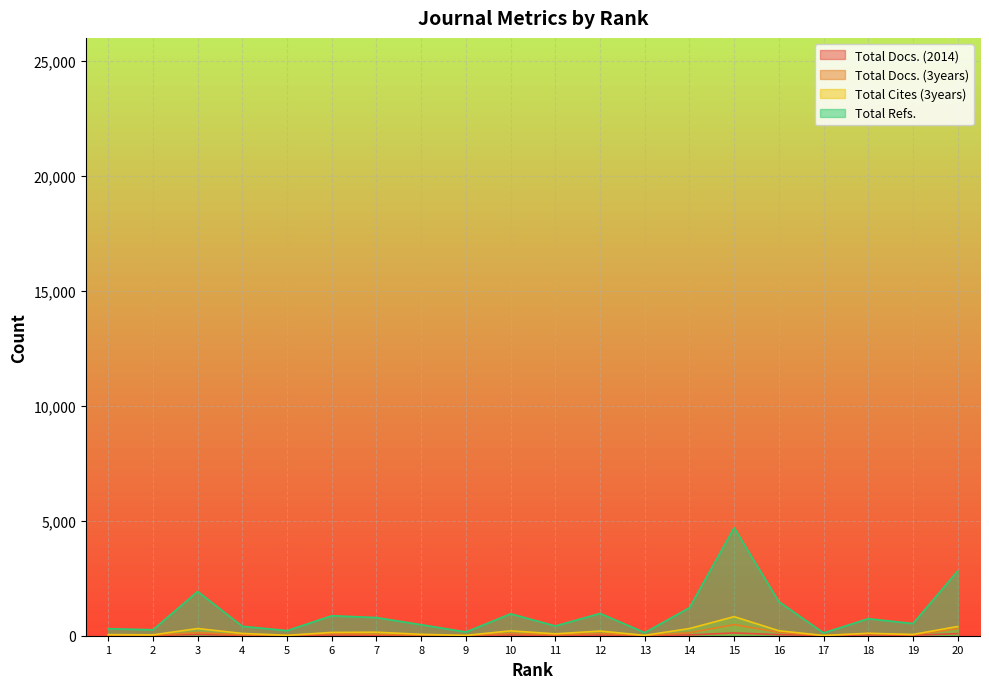

Which category has the lowest value across all series?

13